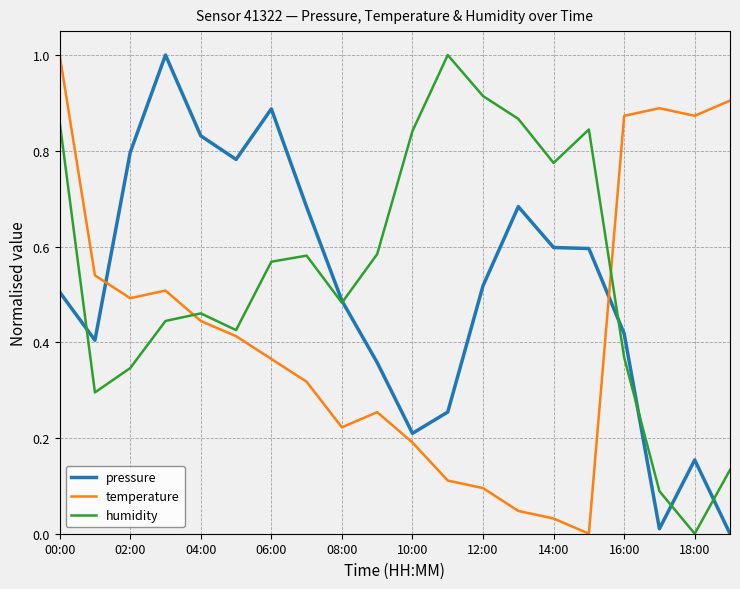

List the series in order of their overall mean, highest first.

humidity, pressure, temperature